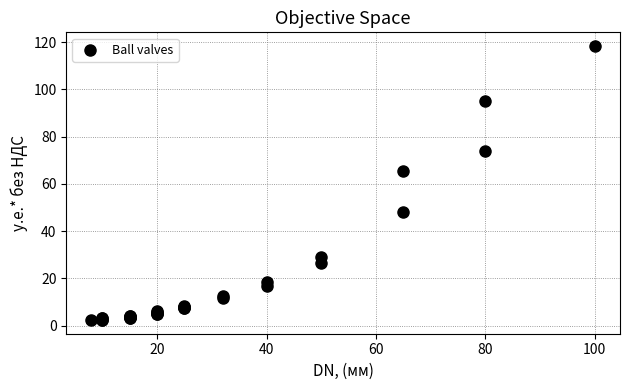

What Y value in the scatter plot is closest to 60?

65.3